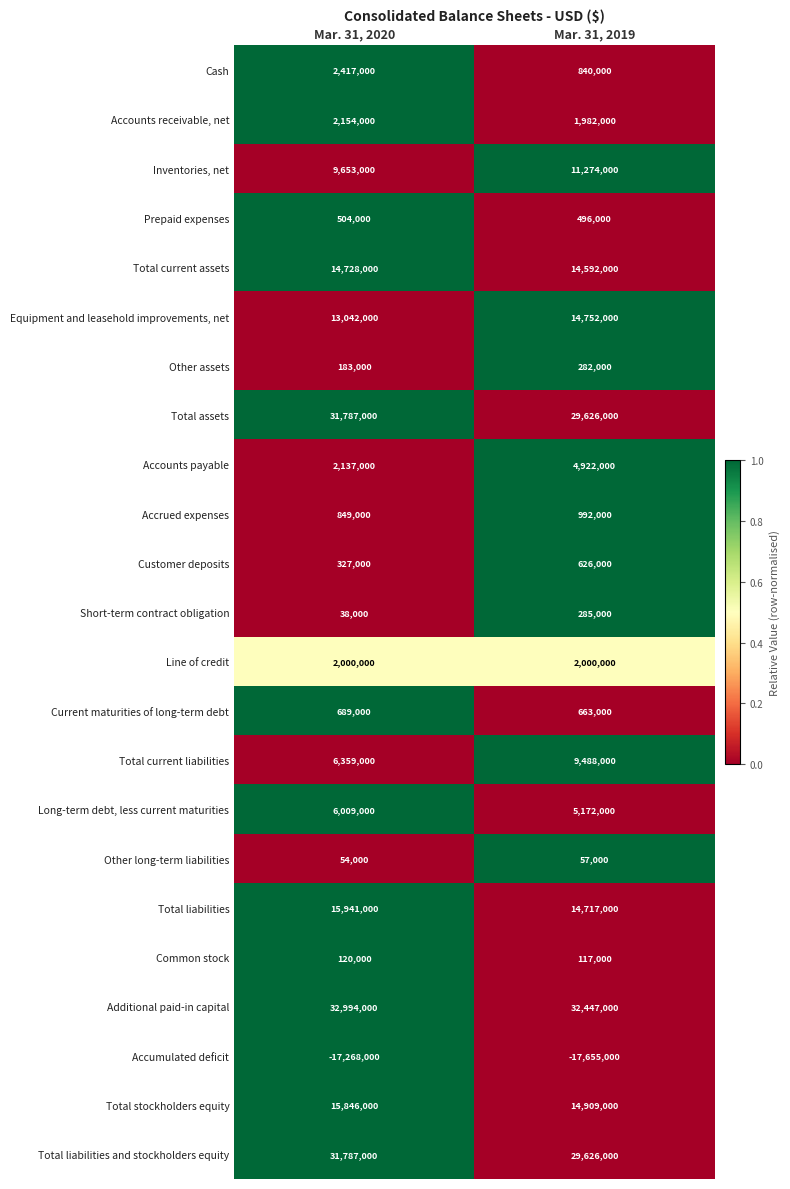

List the labels in order of Prepaid expenses value, largest first.

Mar. 31, 2020, Mar. 31, 2019